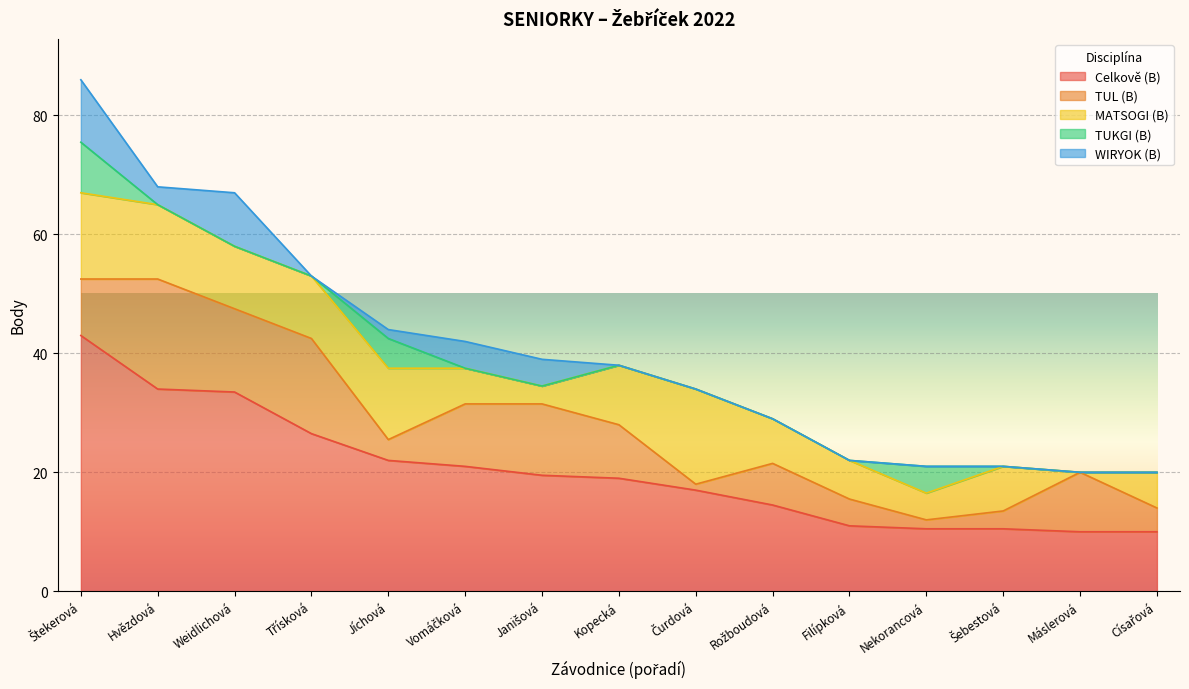

Reading left to right, list all the values displayed in this chart.

Celkově (B): 43.0	34.0	33.5	26.5	22.0	21.0	19.5	19.0	17.0	14.5	11.0	10.5	10.5	10.0	10.0
TUL (B): 9.5	18.5	14.0	16.0	3.5	10.5	12.0	9.0	1.0	7.0	4.5	1.5	3.0	10.0	4.0
MATSOGI (B): 14.5	12.5	10.5	10.5	12.0	6.0	3.0	10.0	16.0	7.5	6.5	4.5	7.5	0.0	6.0
TUKGI (B): 8.5	0.0	0.0	0.0	5.0	0.0	0.0	0.0	0.0	0.0	0.0	4.5	0.0	0.0	0.0
WIRYOK (B): 10.5	3.0	9.0	0.0	1.5	4.5	4.5	0.0	0.0	0.0	0.0	0.0	0.0	0.0	0.0